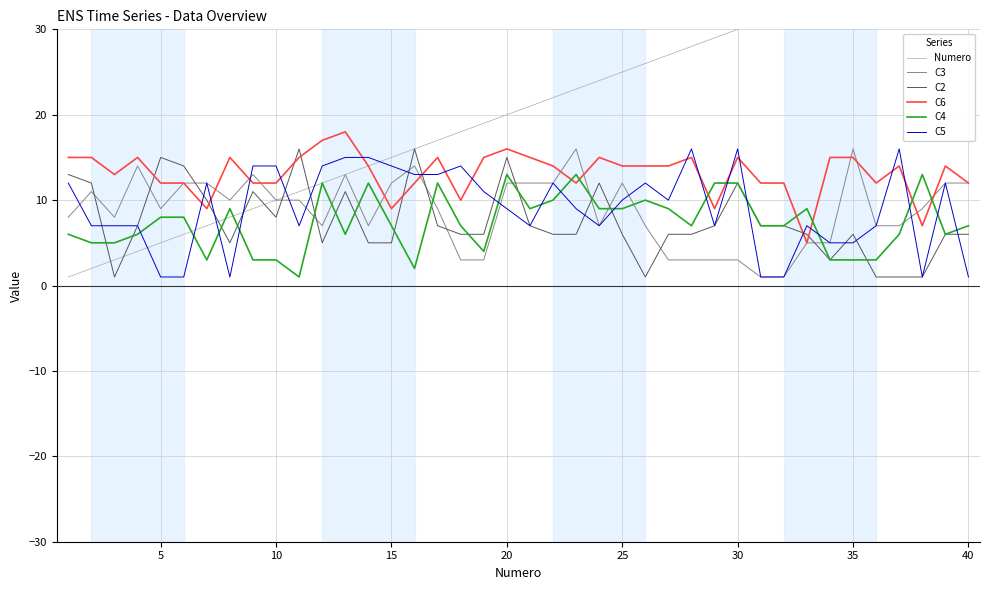

True or false: C6 and C4 cross at least once.

True